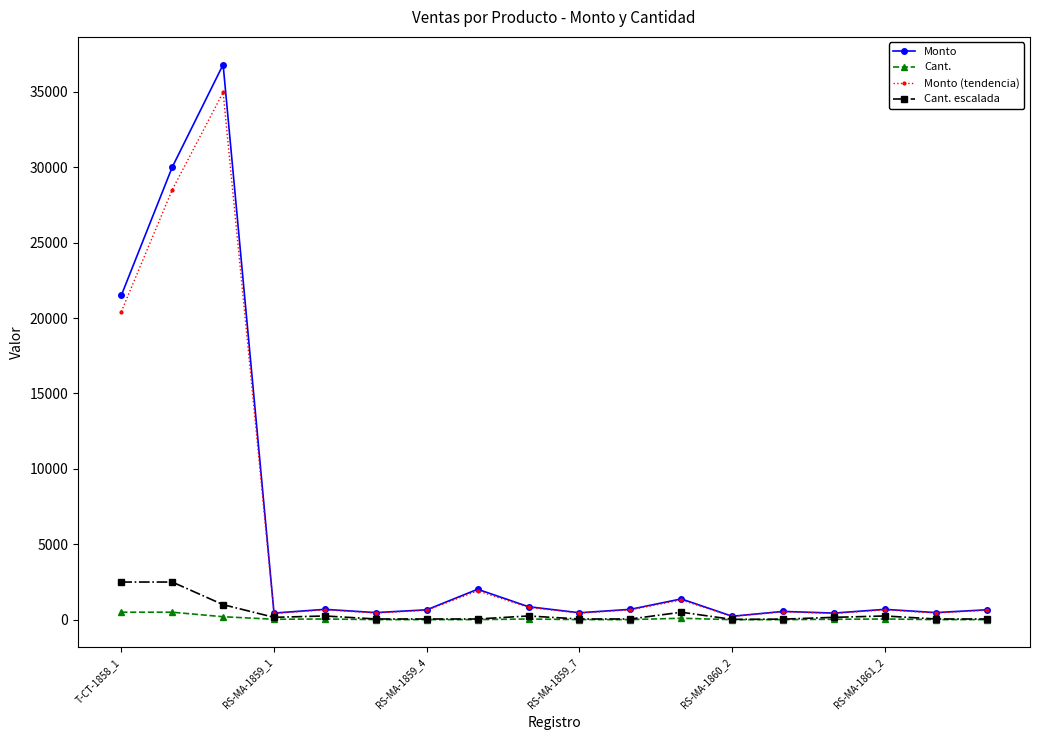

In Monto, how many points are higher than both neighbors (excluding endpoints)?

6